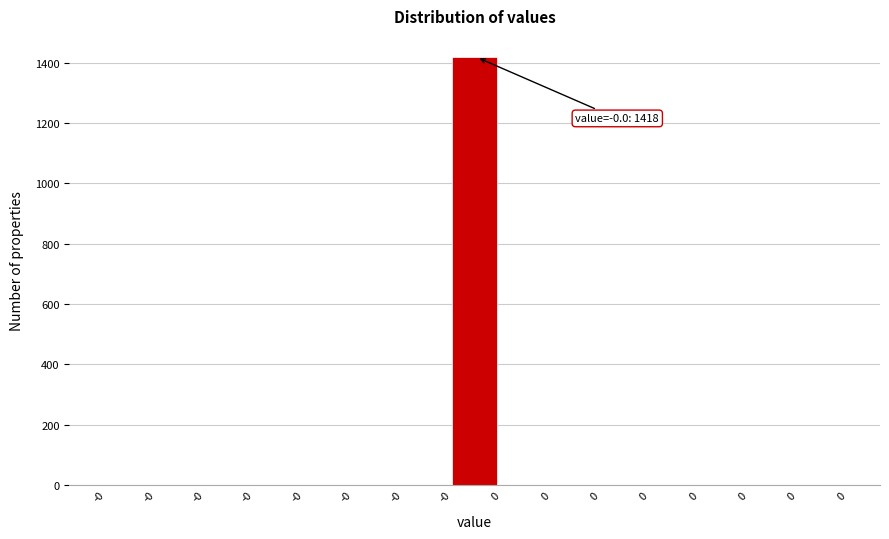

Are the bars horizontal?

No